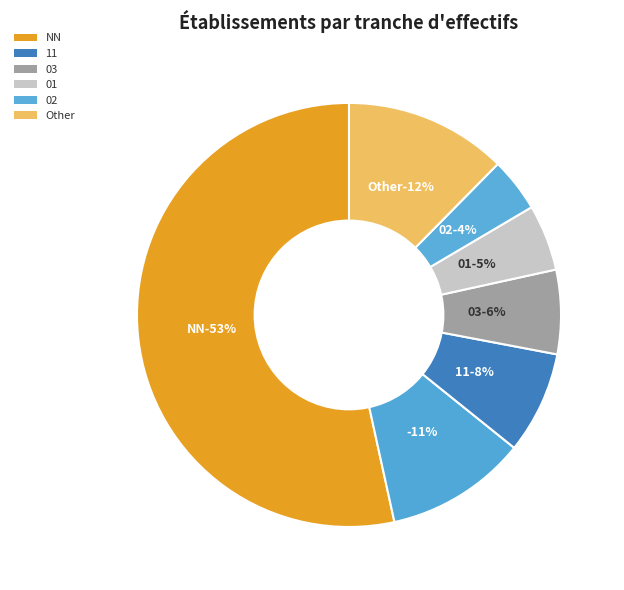

Is there any slice that represents more than half of the pie?

Yes